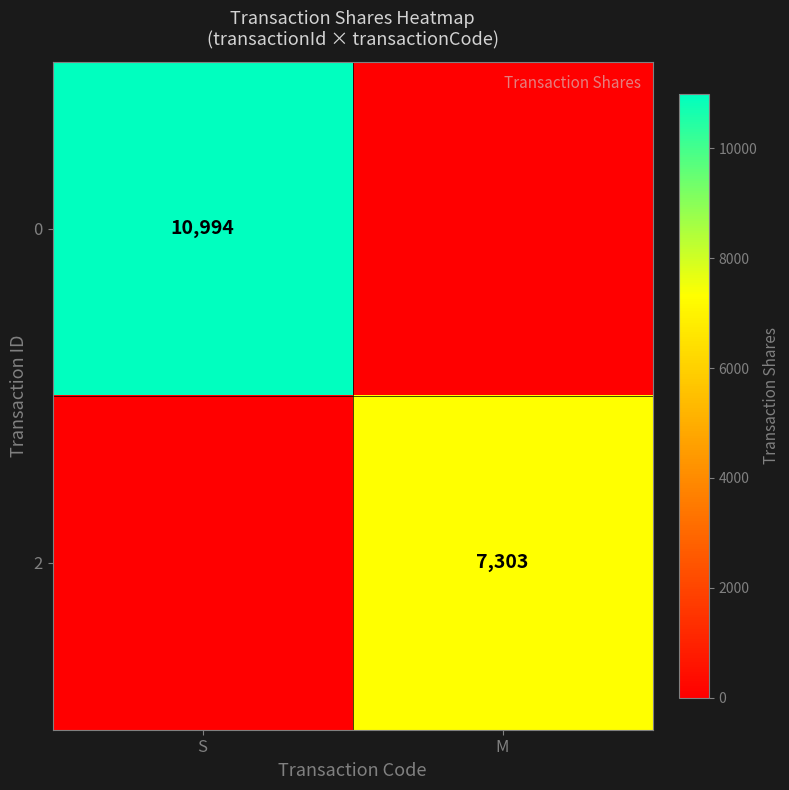

The 2 series shows 7303 at M. True or false?

True